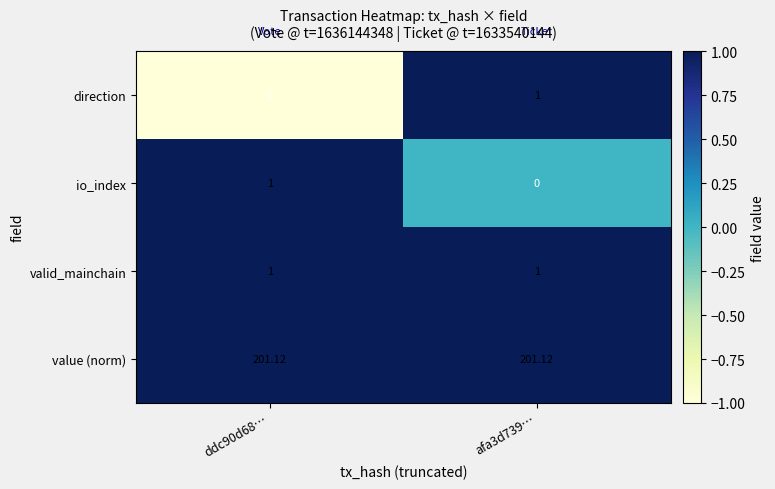

Which series has the largest range (max minus min)?

direction